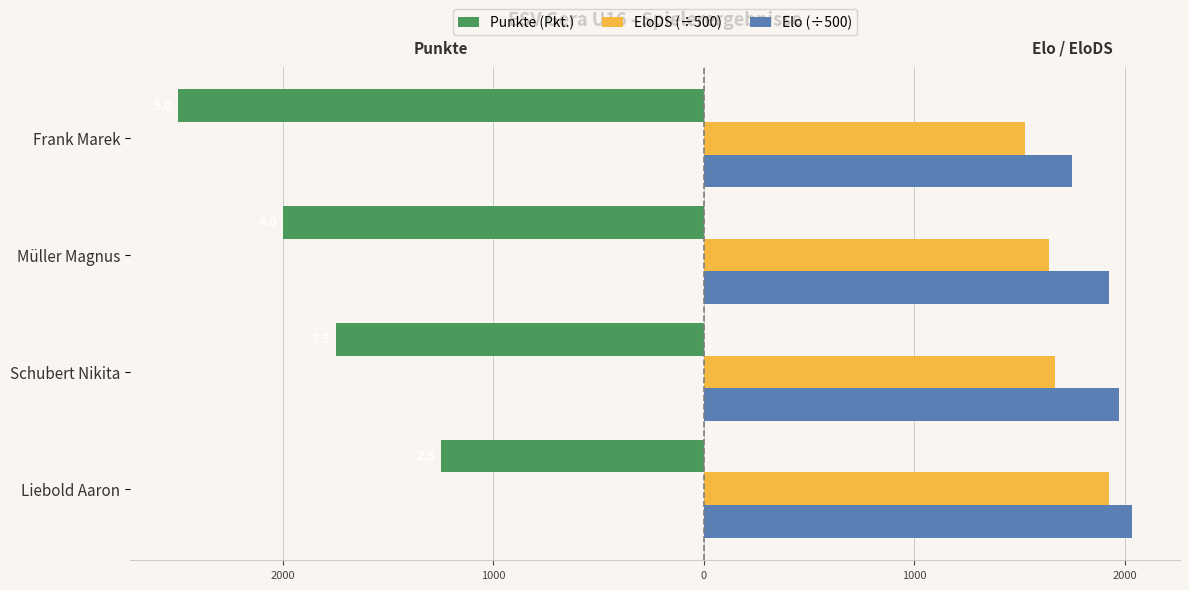

What are all the series names shown in the legend?

Punkte (Pkt.), EloDS (÷500), Elo (÷500)